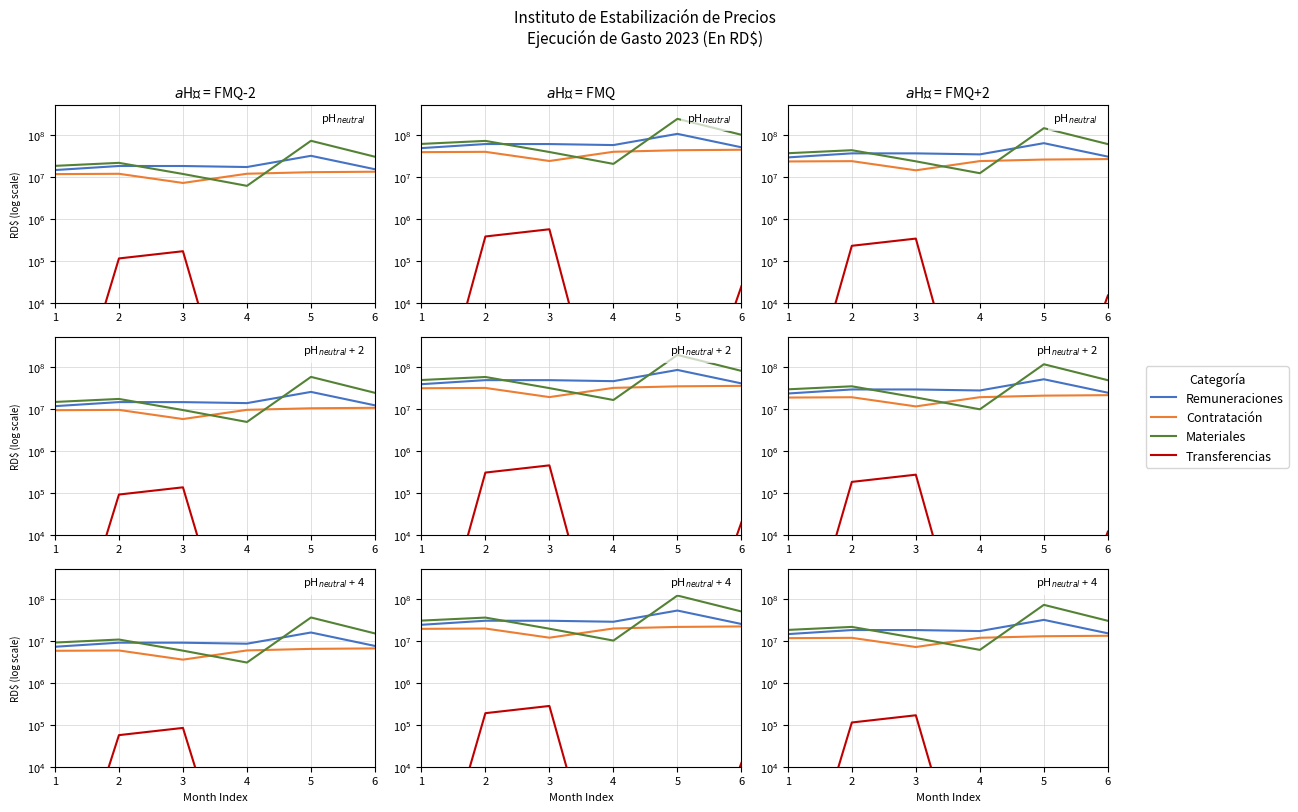

Which has a higher value, 1 or 6?

6